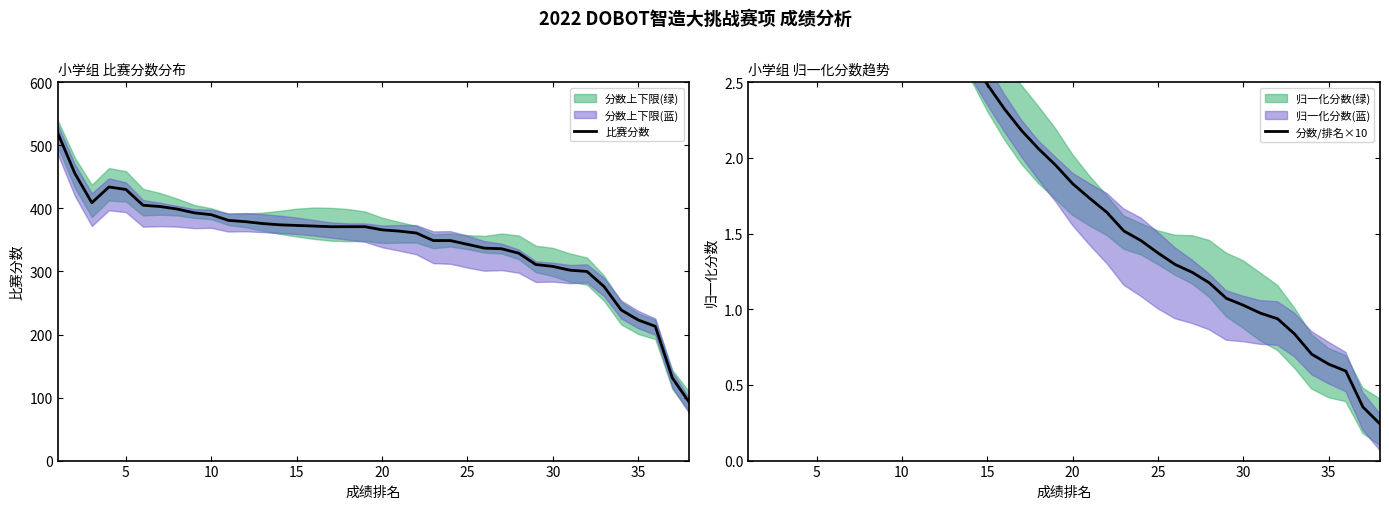

What is the lowest value of the 比赛分数 series?

92